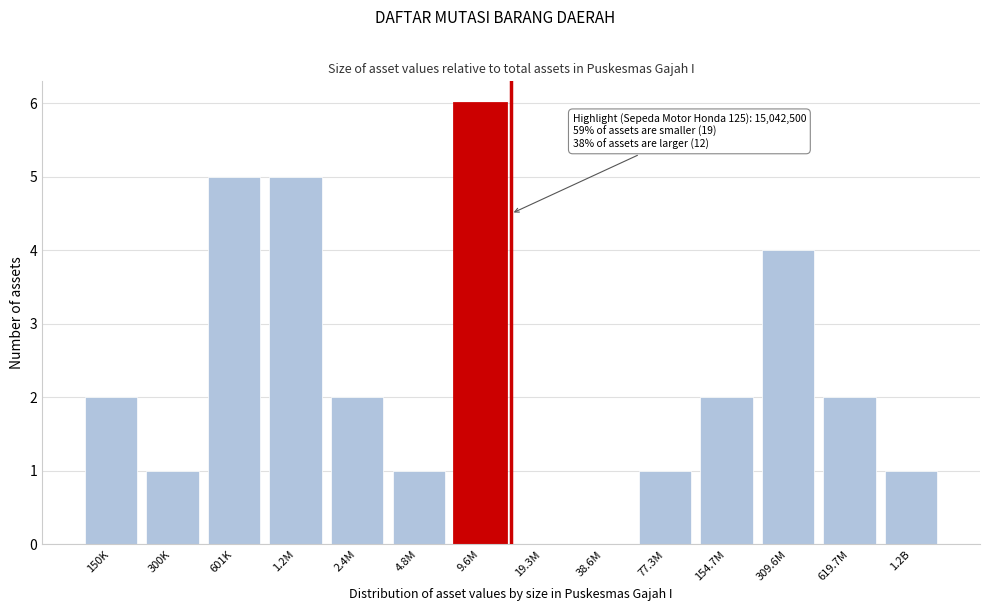

Reading left to right, transcribe all the data shown in this chart.

150K=2	300K=1	601K=5	1.2M=5	2.4M=2	4.8M=1	9.6M=6	19.3M=0	38.6M=0	77.3M=1	154.7M=2	309.6M=4	619.7M=2	1.2B=1